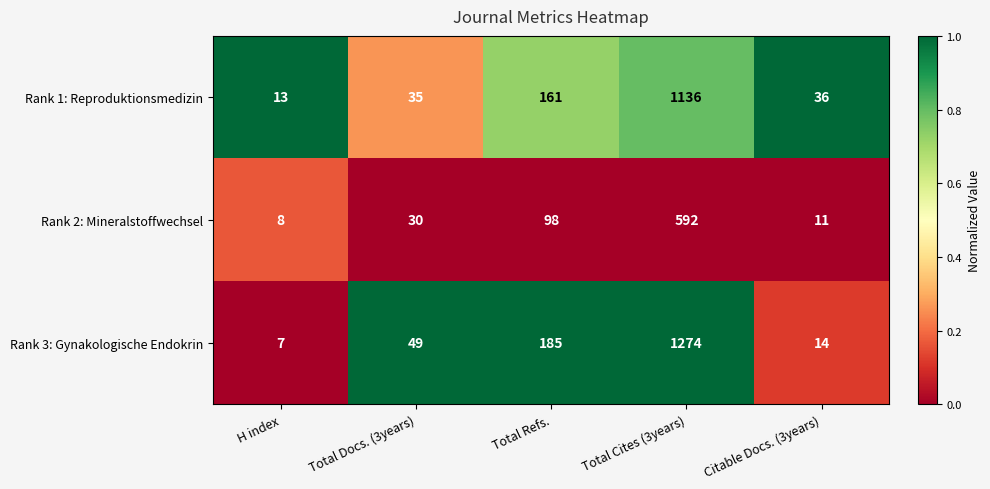

Reading left to right, transcribe all the data shown in this chart.

Rank 1: Reproduktionsmedizin: 13	35	161	1136	36
Rank 2: Mineralstoffwechsel: 8	30	98	592	11
Rank 3: Gynakologische Endokrin: 7	49	185	1274	14